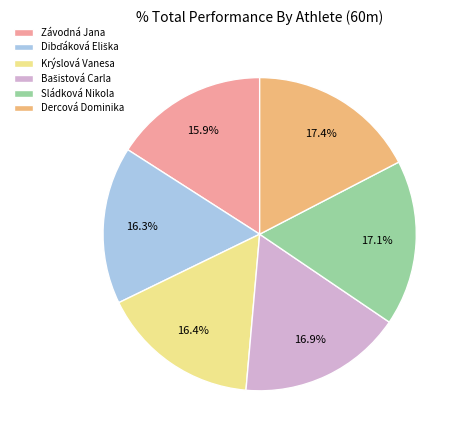

Is Dercová Dominika the majority of the pie?

No